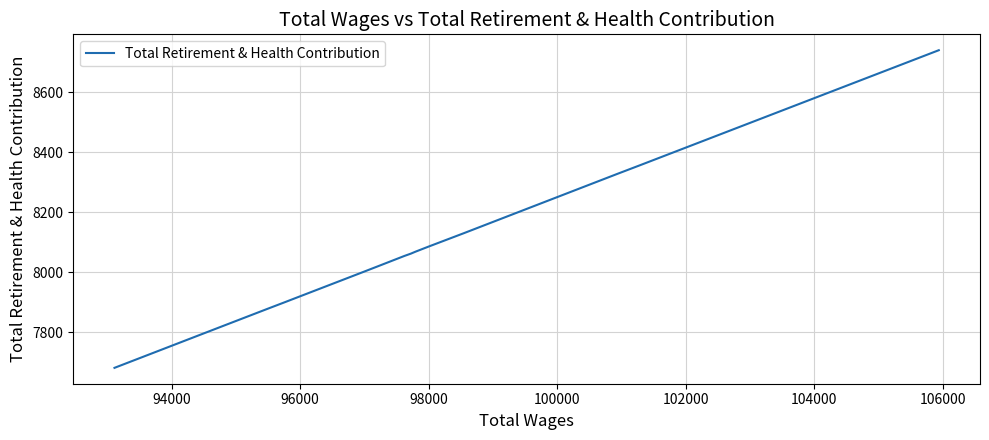

What is the difference between the maximum and minimum values?

1059